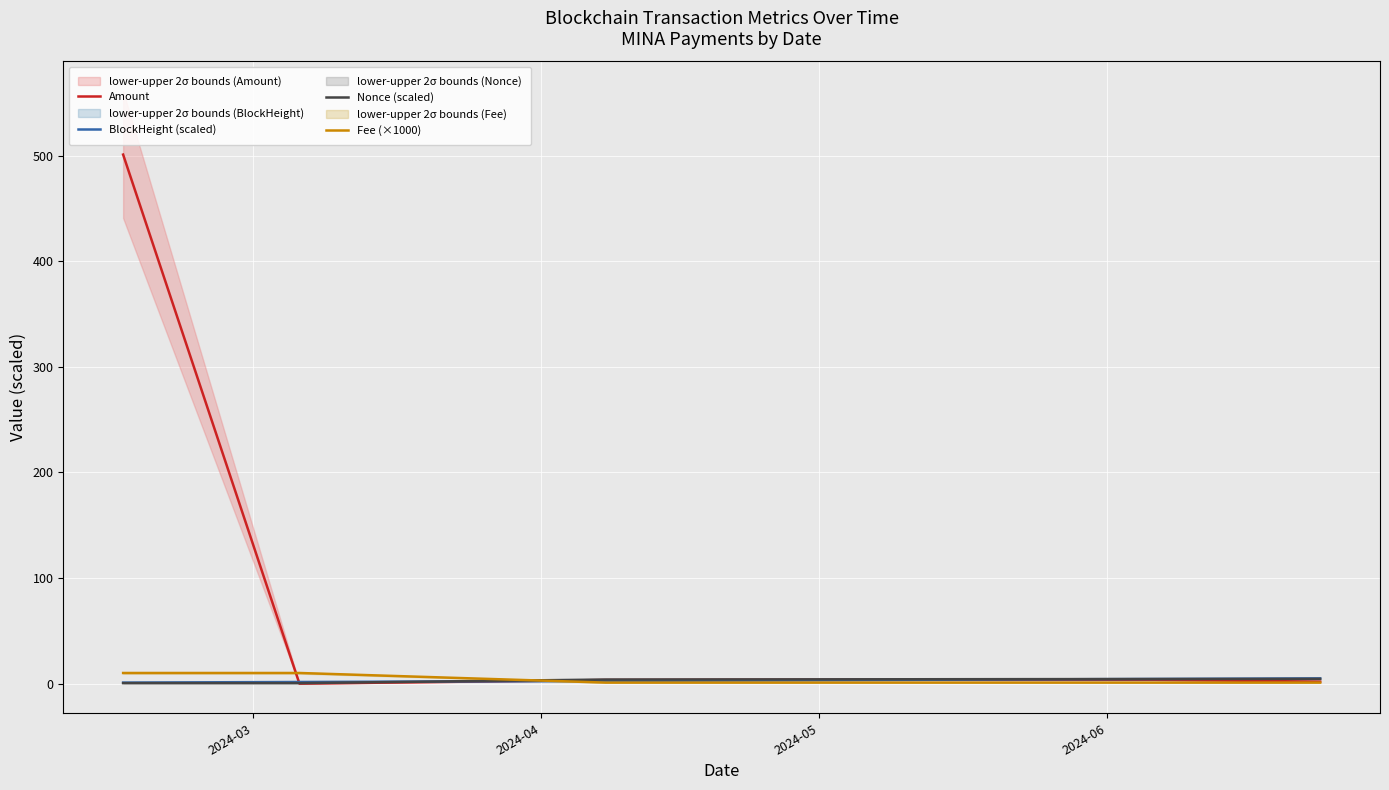

What is the maximum value shown in the chart?

501.0